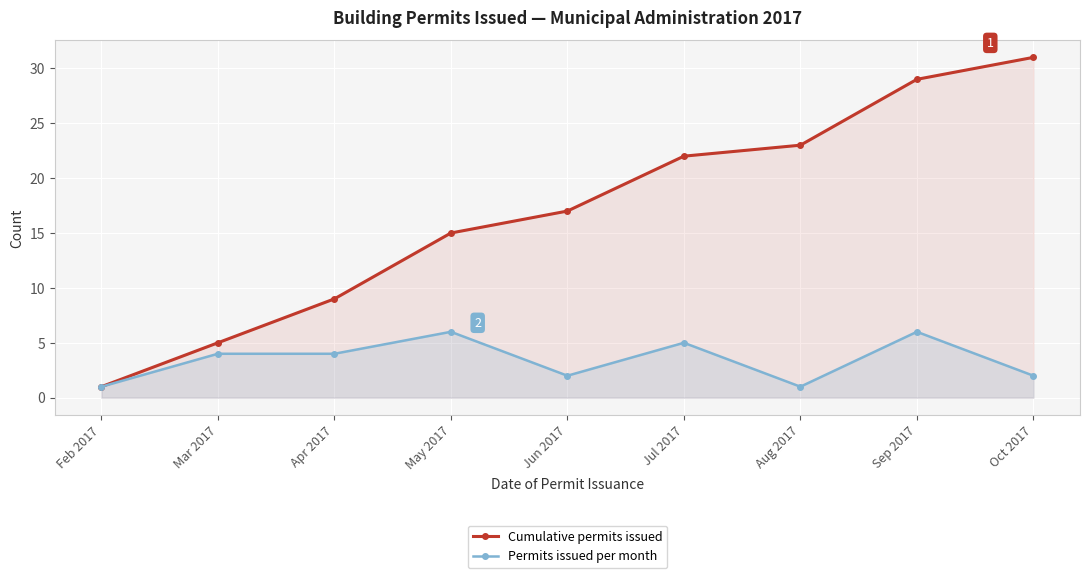

Reading right to left, transcribe all the data shown in this chart.

Cumulative permits issued: Oct 2017=31	Sep 2017=29	Aug 2017=23	Jul 2017=22	Jun 2017=17	May 2017=15	Apr 2017=9	Mar 2017=5	Feb 2017=1
Permits issued per month: Oct 2017=2	Sep 2017=6	Aug 2017=1	Jul 2017=5	Jun 2017=2	May 2017=6	Apr 2017=4	Mar 2017=4	Feb 2017=1